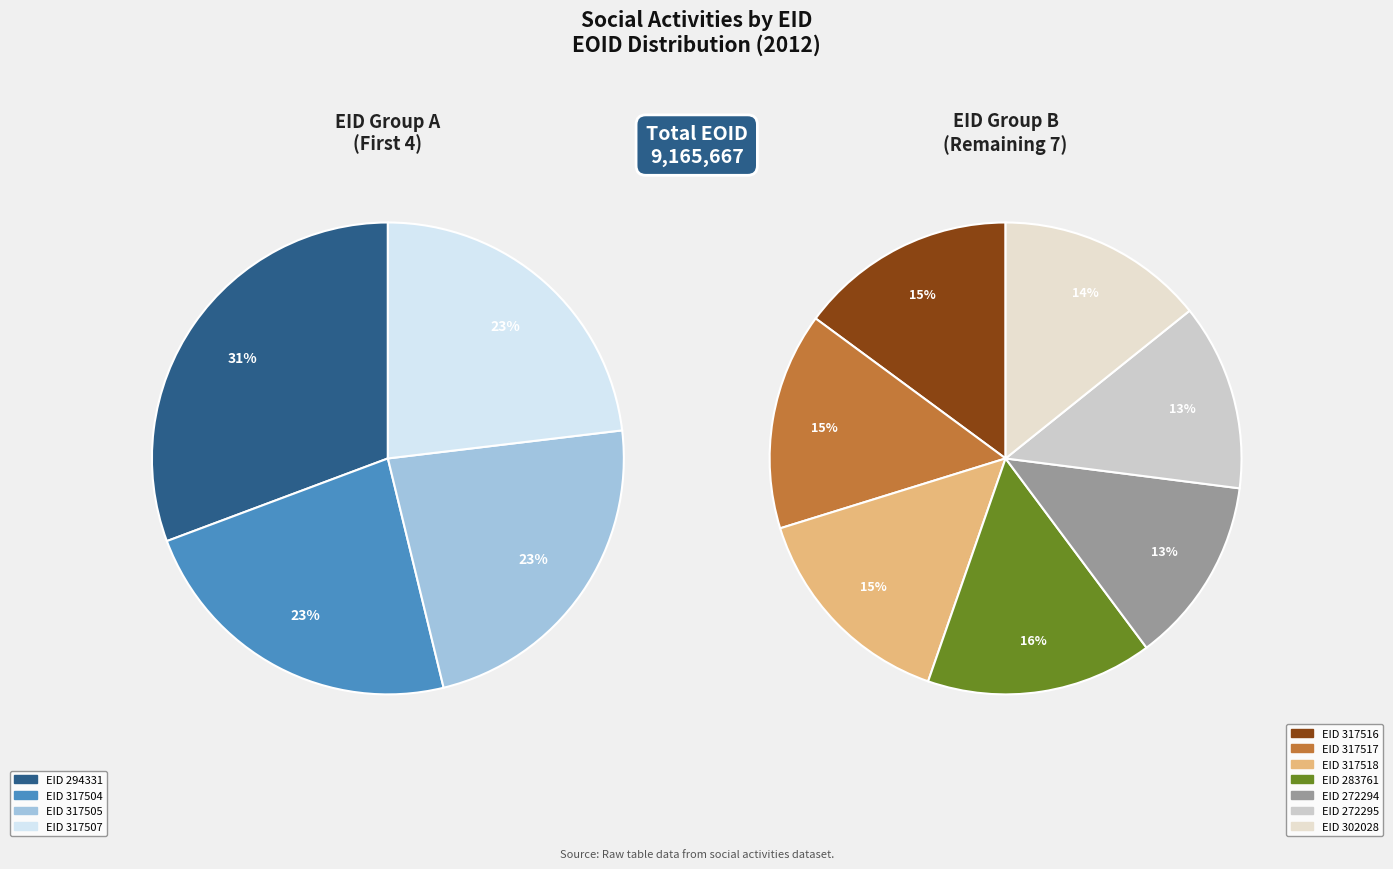

True or false: 317504 accounts for 1% of the total.

False